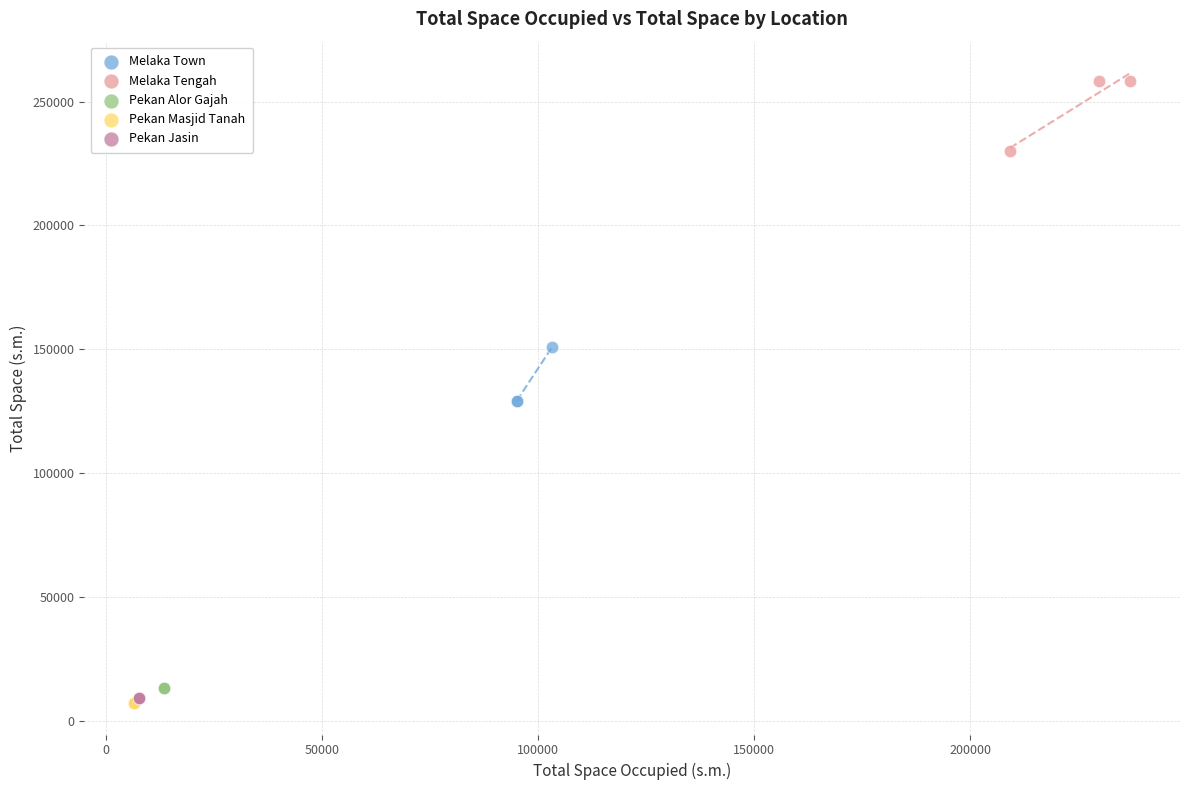

Which series reaches the maximum Y coordinate?

Melaka Tengah